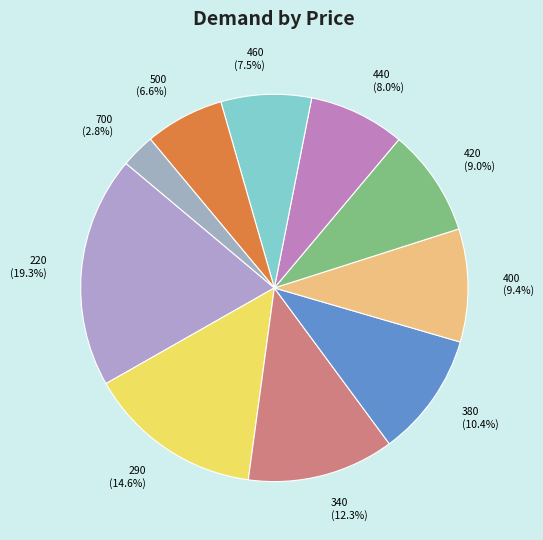

The 460 slice represents 20% of the pie. True or false?

False